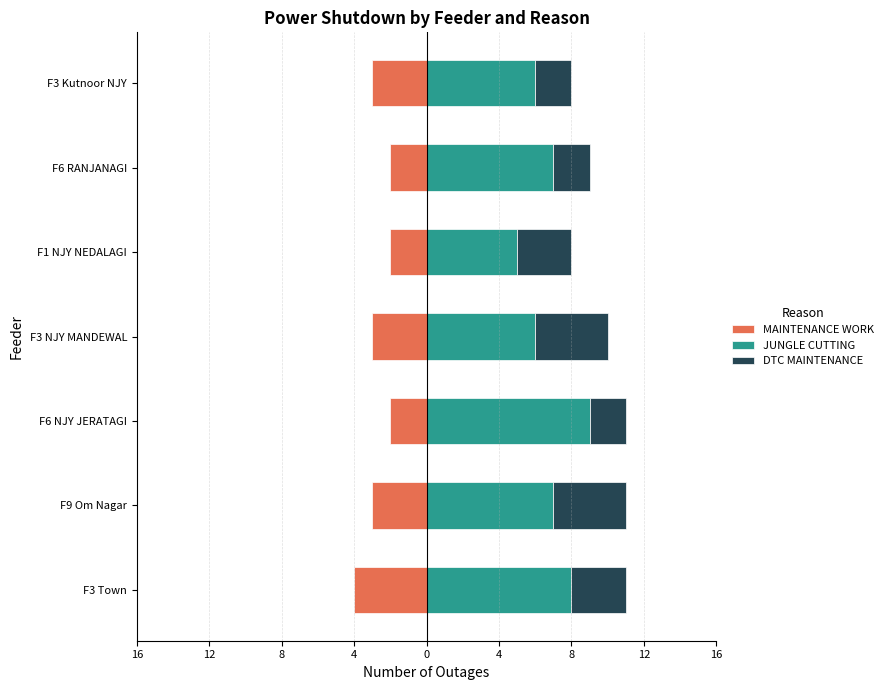

At F3 Town, list the series in order from smallest to largest.

MAINTENANCE WORK, DTC MAINTENANCE, JUNGLE CUTTING